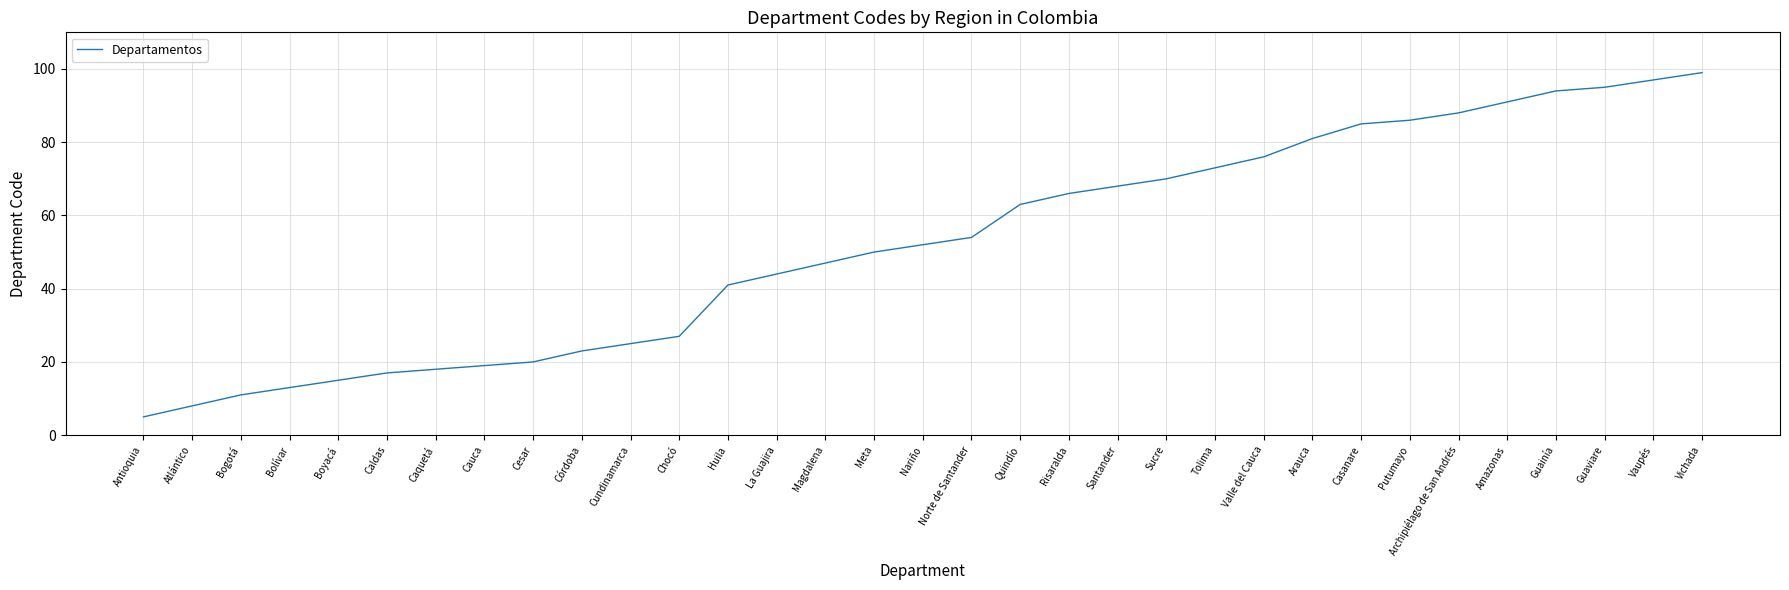

What is the difference between the values at Chocó and Putumayo?

59